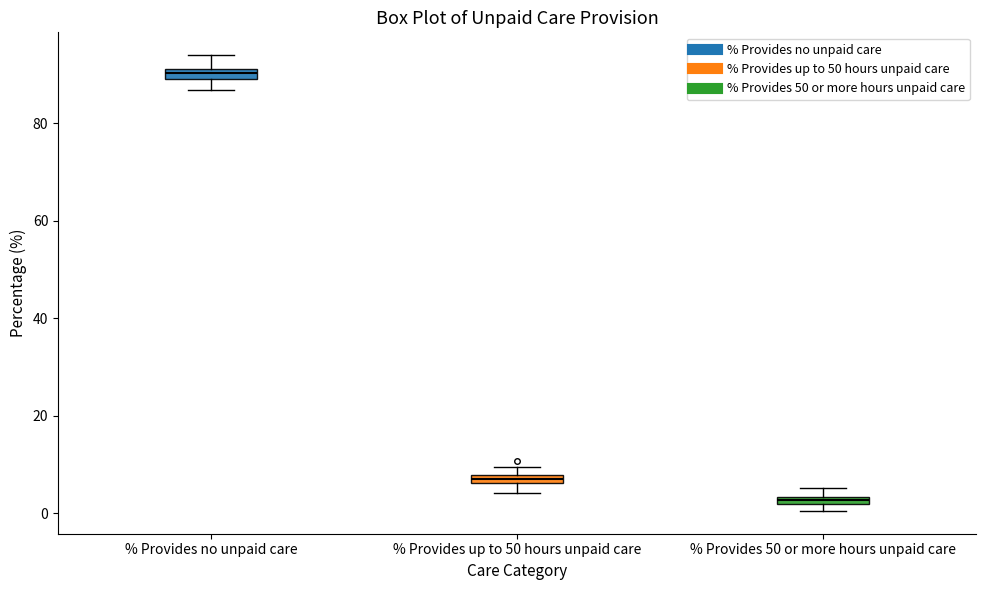

Where is the lower edge of the box for % Provides up to 50 hours unpaid care on the y-axis? The values are not printed on the chart, so give them approximately, as read against the axis.

6